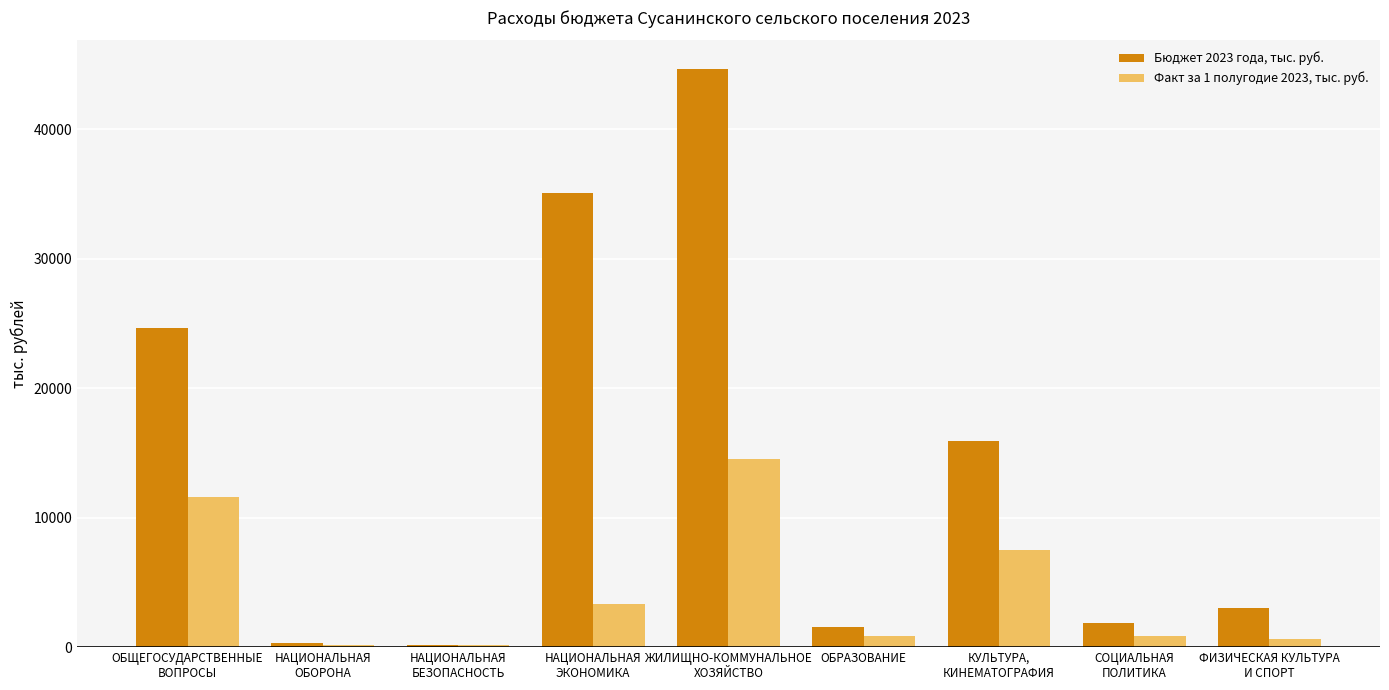

Which series has the widest spread of values?

Бюджет 2023 года, тыс. руб.